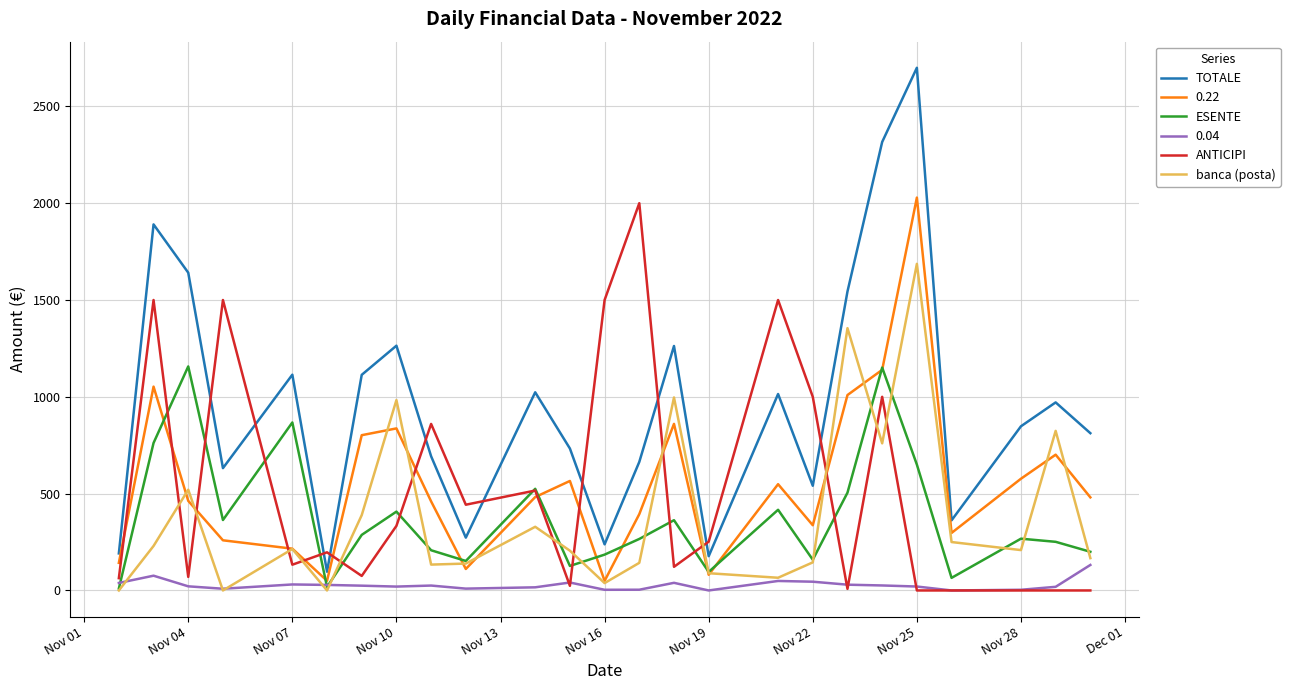

Count the number of categories in the chart.

25